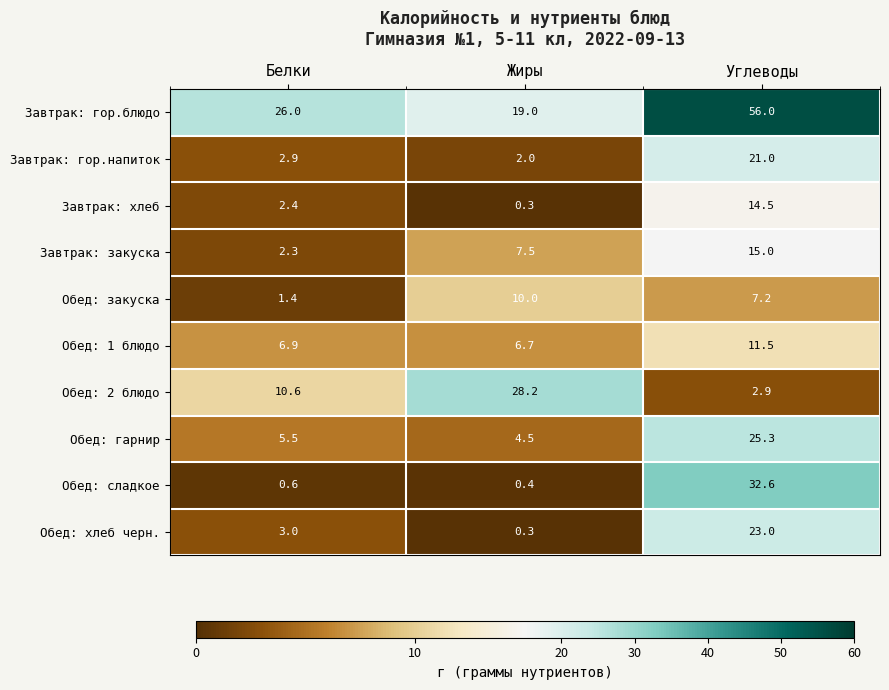

Which series has the largest range (max minus min)?

Завтрак: гор.блюдо